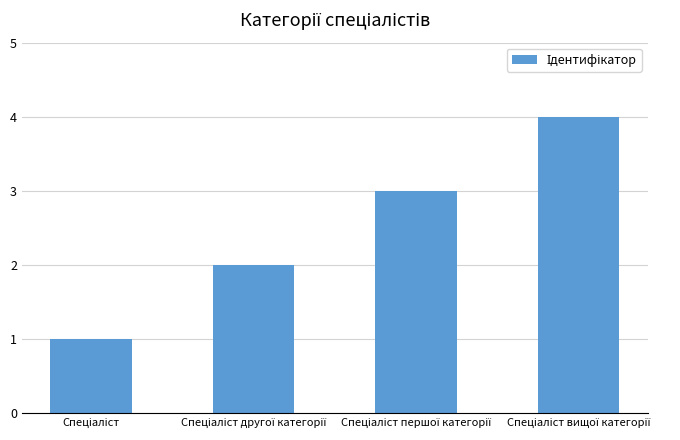

What is the difference between the maximum and minimum values?

3